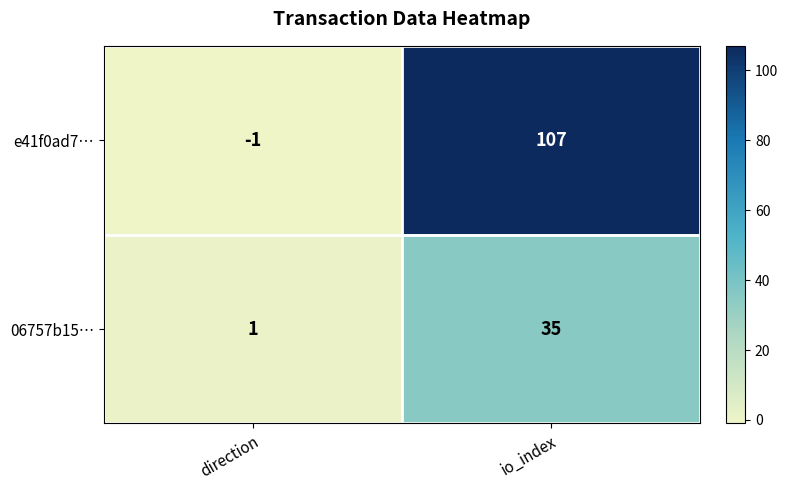

Reading left to right, what are all the values shown in this chart?

e41f0ad7…: direction=-1	io_index=107
06757b15…: direction=1	io_index=35